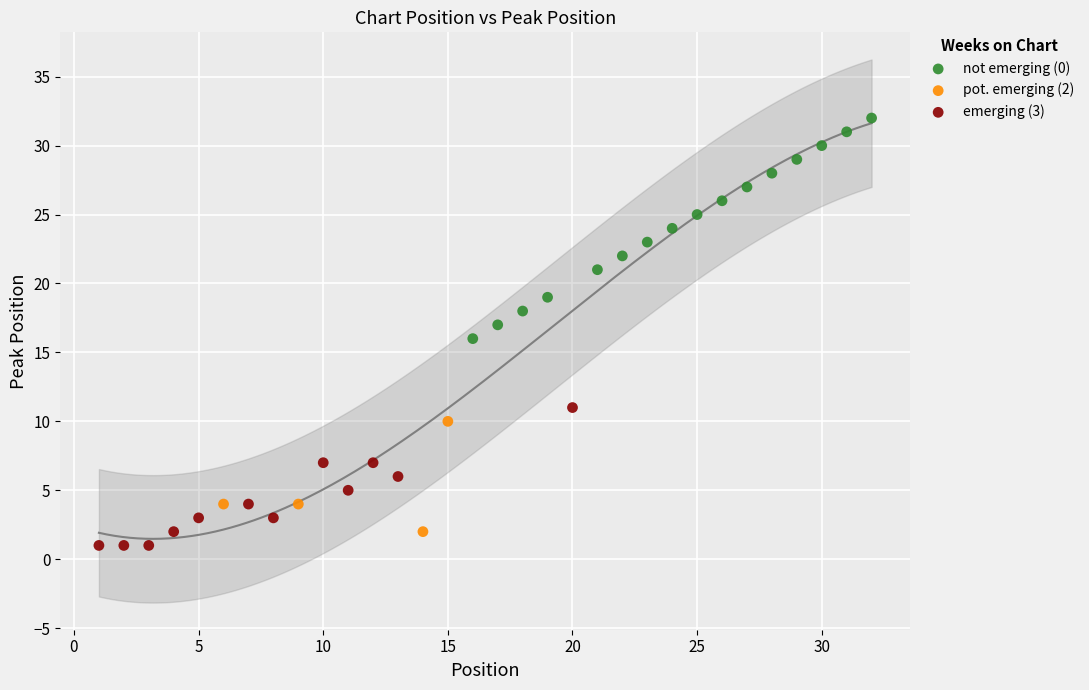

Which series reaches the maximum Y coordinate?

not emerging (0)